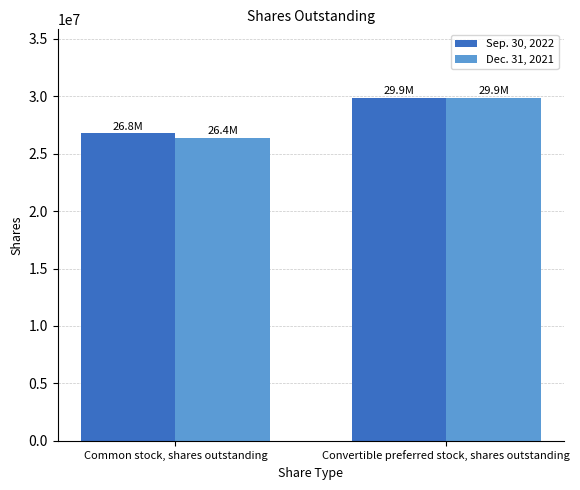

What is the sum of the Sep. 30, 2022 values at Common stock, shares outstanding and Convertible preferred stock, shares outstanding?

56645589